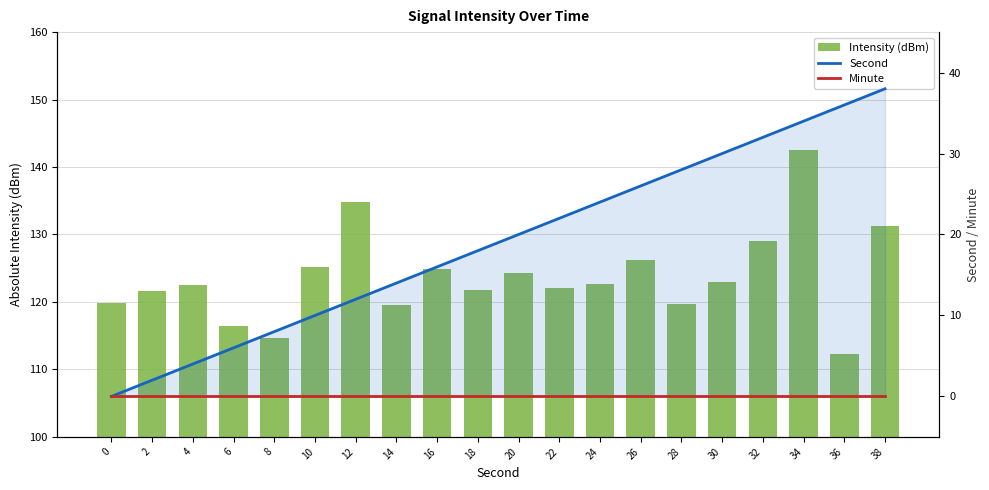

Where is Second nearest to the value 19?

18